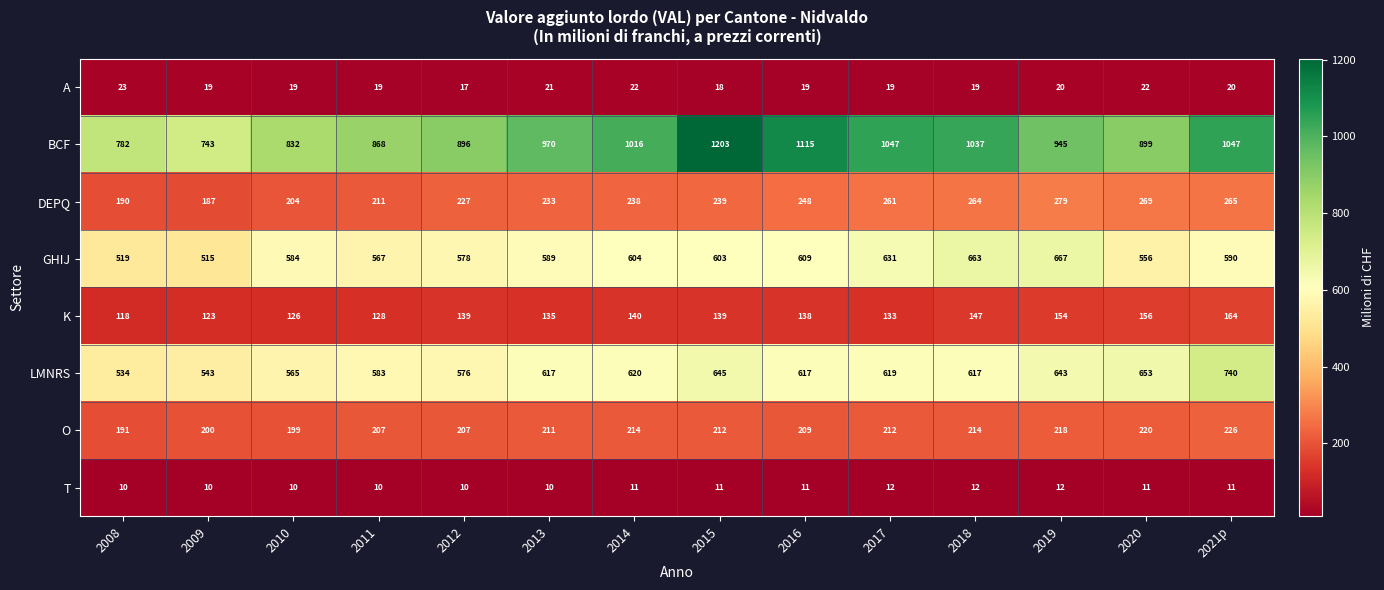

What is the spread (max minus min) of values at 2021p?

1036